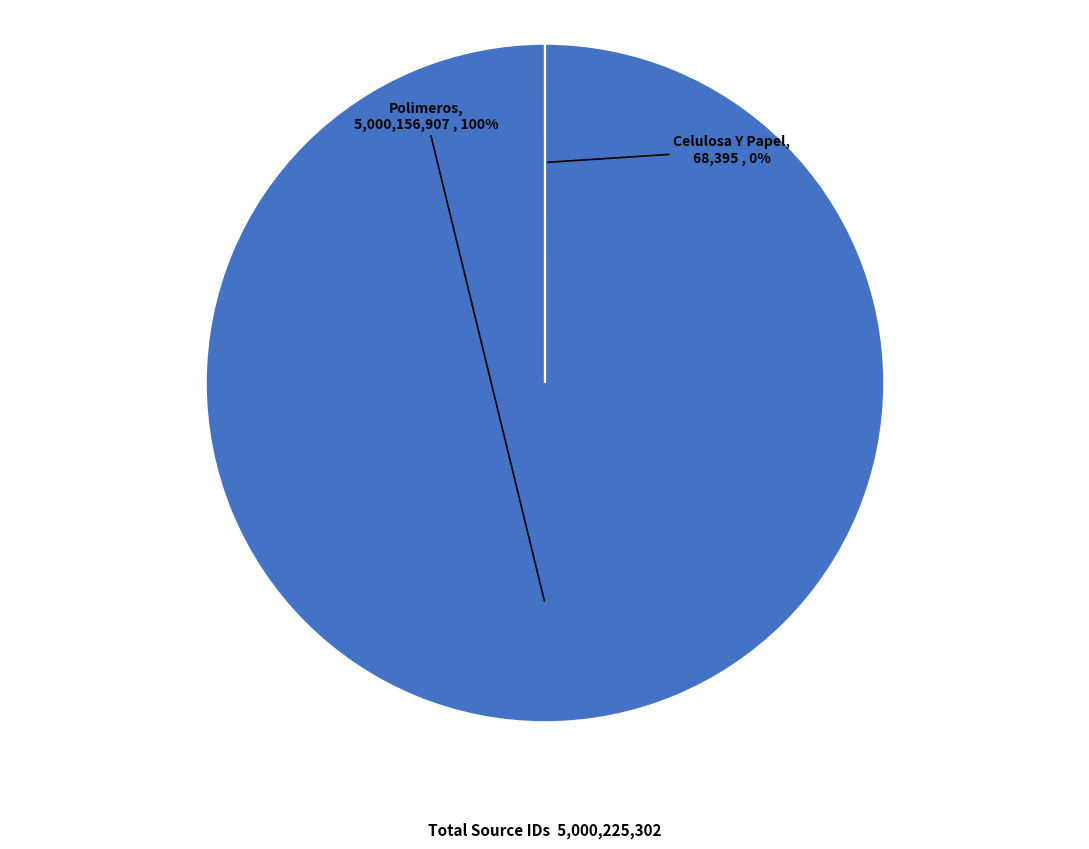

To the nearest percent, what percentage of the pie is Polimeros?

100%